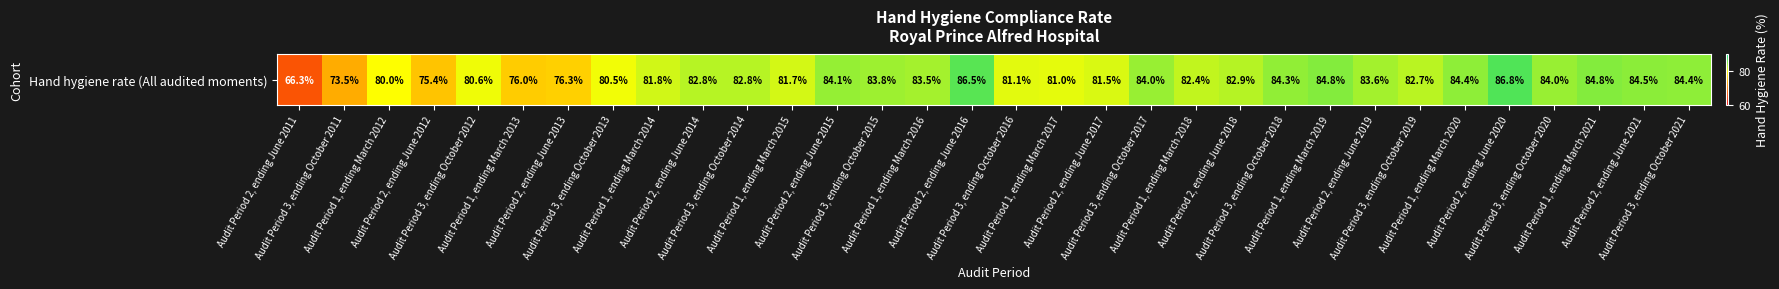

Rank the categories by value from highest to lowest.

Audit Period 2, ending June 2020, Audit Period 2, ending June 2016, Audit Period 1, ending March 2019, Audit Period 1, ending March 2021, Audit Period 2, ending June 2021, Audit Period 1, ending March 2020, Audit Period 3, ending October 2021, Audit Period 3, ending October 2018, Audit Period 2, ending June 2015, Audit Period 3, ending October 2017, Audit Period 3, ending October 2020, Audit Period 3, ending October 2015, Audit Period 2, ending June 2019, Audit Period 1, ending March 2016, Audit Period 2, ending June 2018, Audit Period 2, ending June 2014, Audit Period 3, ending October 2014, Audit Period 3, ending October 2019, Audit Period 1, ending March 2018, Audit Period 1, ending March 2014, Audit Period 1, ending March 2015, Audit Period 2, ending June 2017, Audit Period 3, ending October 2016, Audit Period 1, ending March 2017, Audit Period 3, ending October 2012, Audit Period 3, ending October 2013, Audit Period 1, ending March 2012, Audit Period 2, ending June 2013, Audit Period 1, ending March 2013, Audit Period 2, ending June 2012, Audit Period 3, ending October 2011, Audit Period 2, ending June 2011